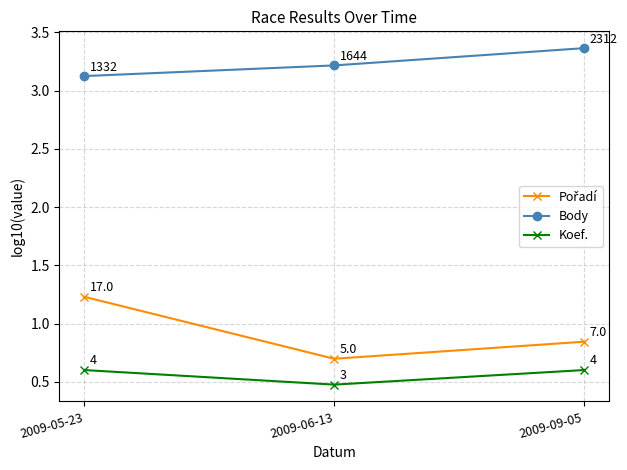

Read the Body value at 2009-06-13.

3.2